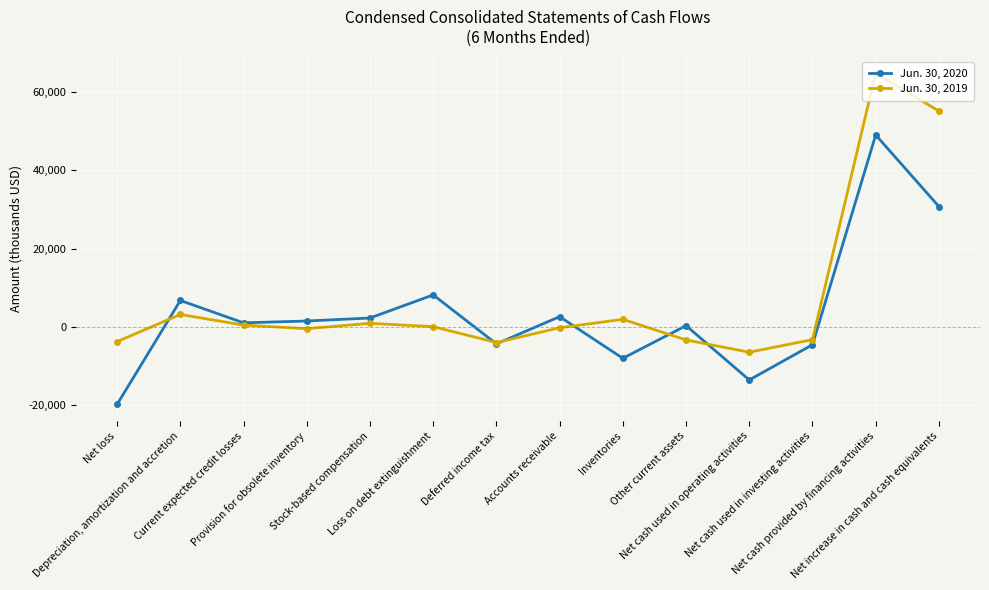

What is the lowest value of the Jun. 30, 2020 series?

-19886